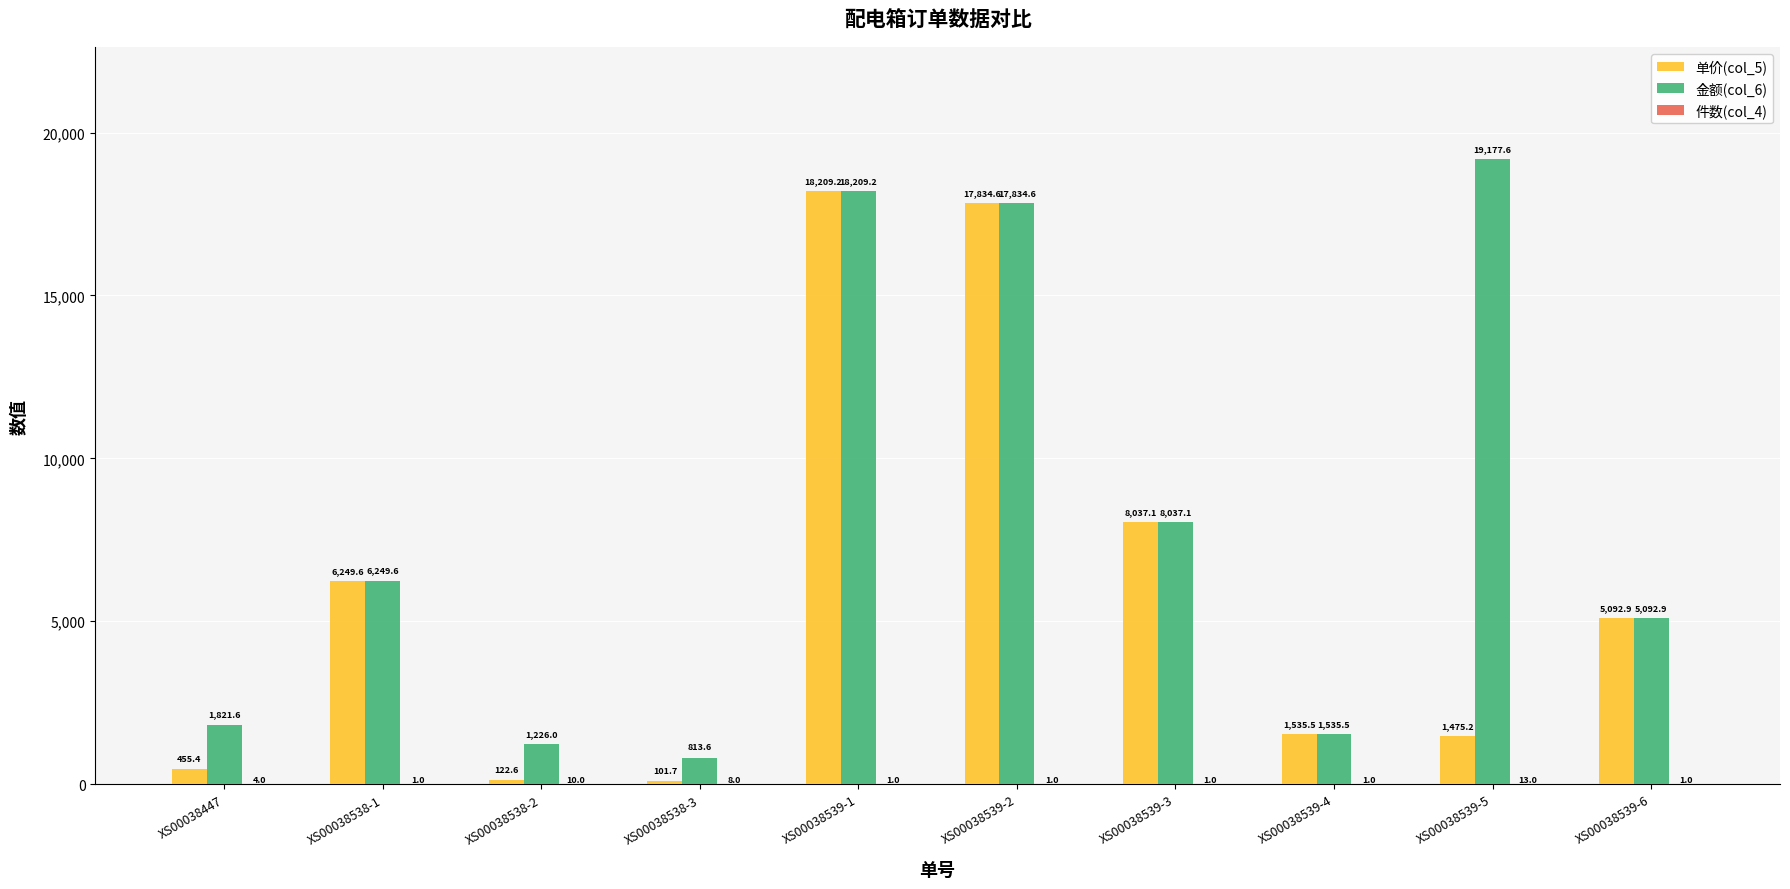

What is the highest value of the 单价(col_5) series?

18209.2